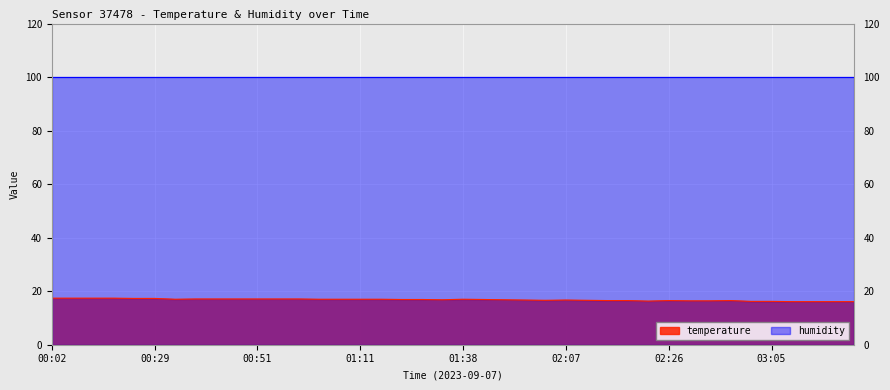

What is the label of the 31st point from the left?

02:26